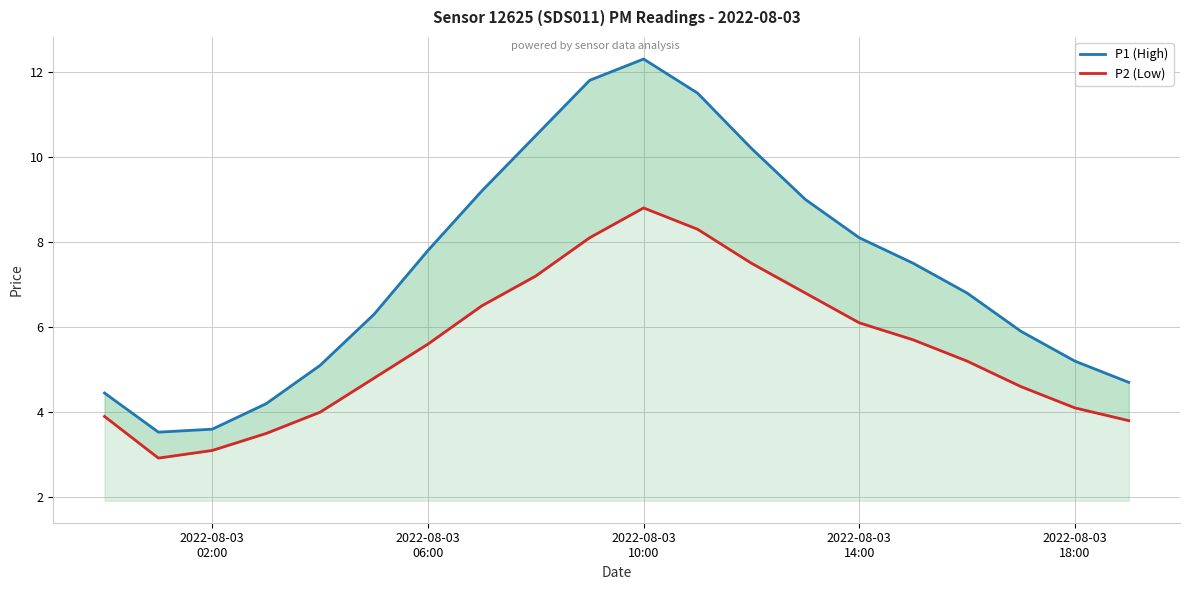

What is the average value of the P2 (Low) series?

5.5